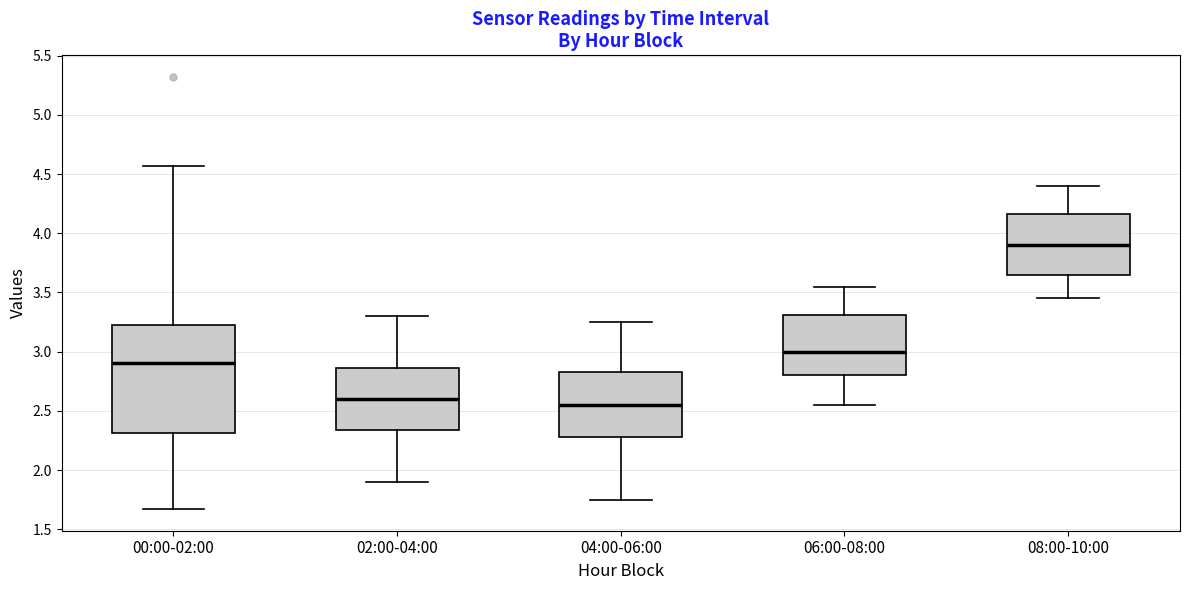

Which box is the tallest, from its lower edge to its upper edge?

00:00-02:00